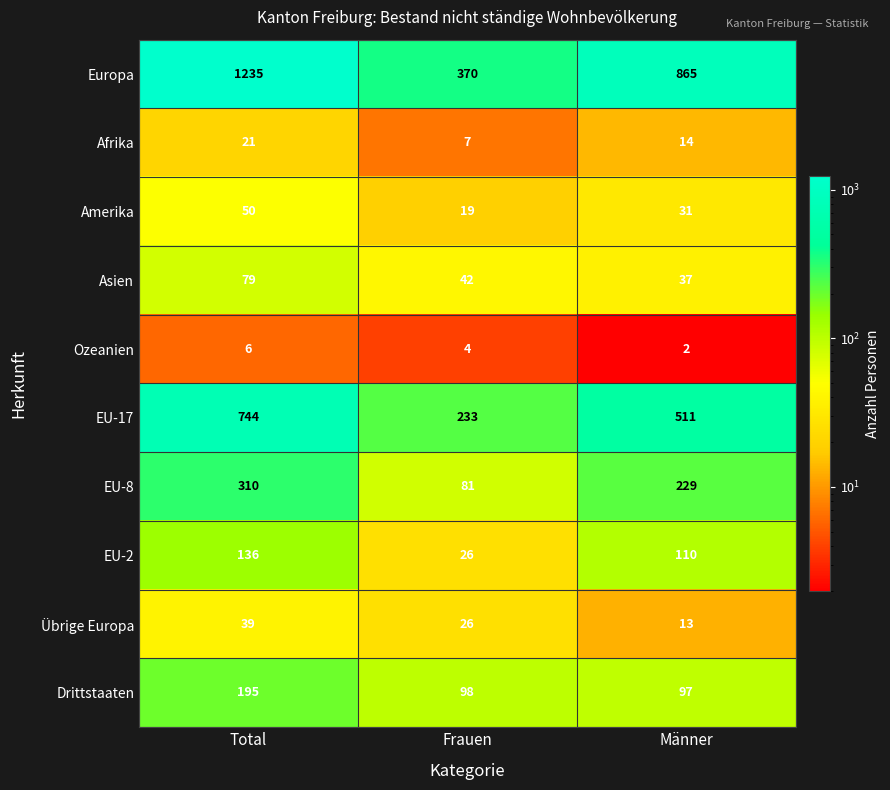

Rank the categories by EU-2 value from highest to lowest.

Total, Männer, Frauen